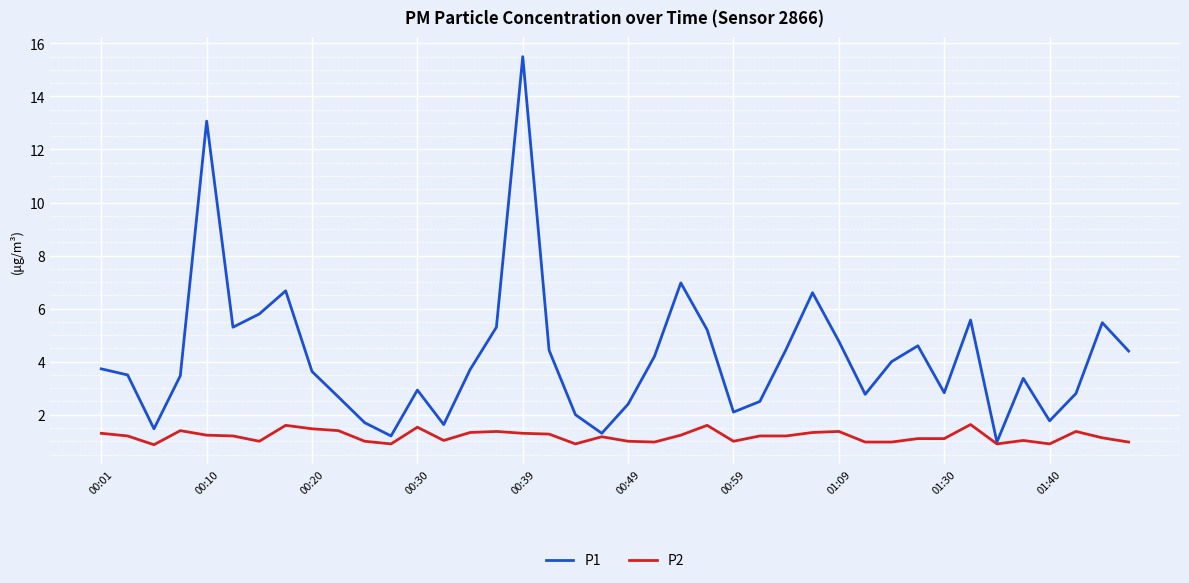

What is the greatest value displayed?

15.5